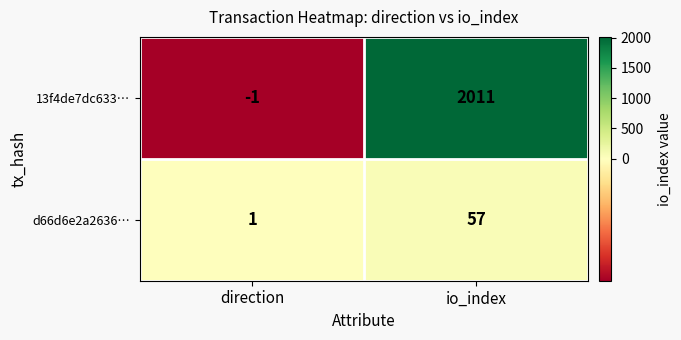

At which category is the sum across all series the highest?

io_index